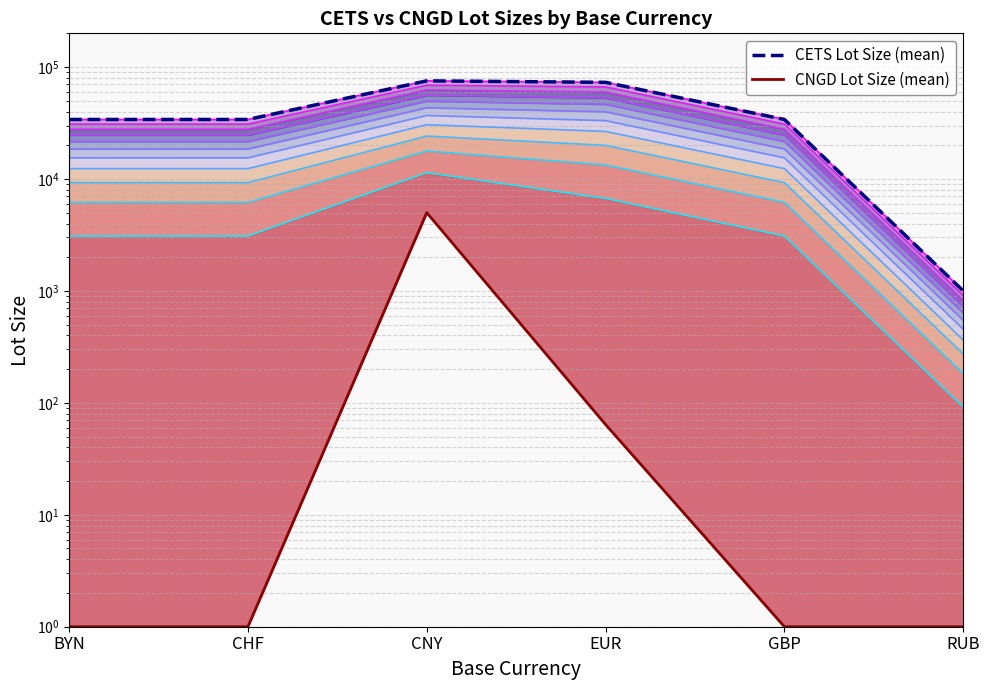

What is the lowest value of the Level 4 series?

273.5